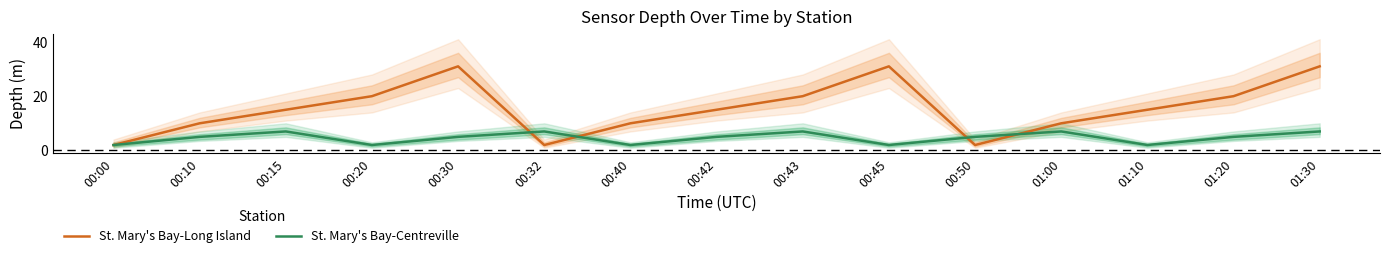

At 00:42, list the series in order from largest to smallest.

St. Mary's Bay-Long Island, St. Mary's Bay-Centreville